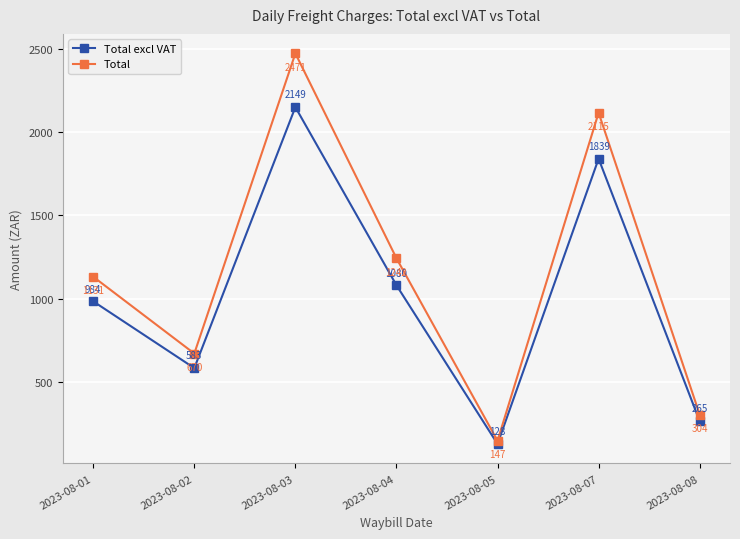

What is the spread (max minus min) of values at 2023-08-03?

322.3